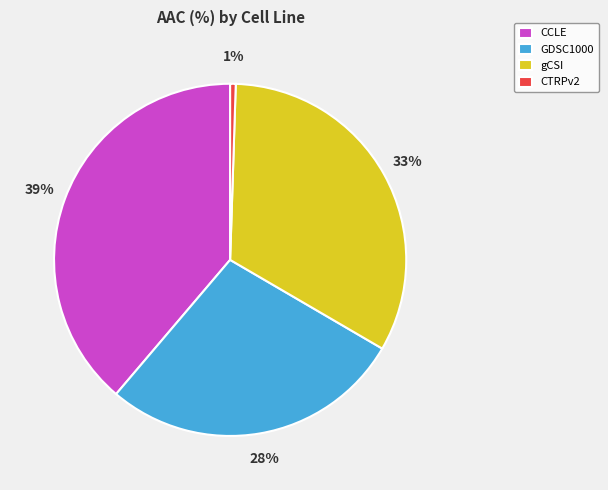

The gCSI slice represents 46% of the pie. True or false?

False